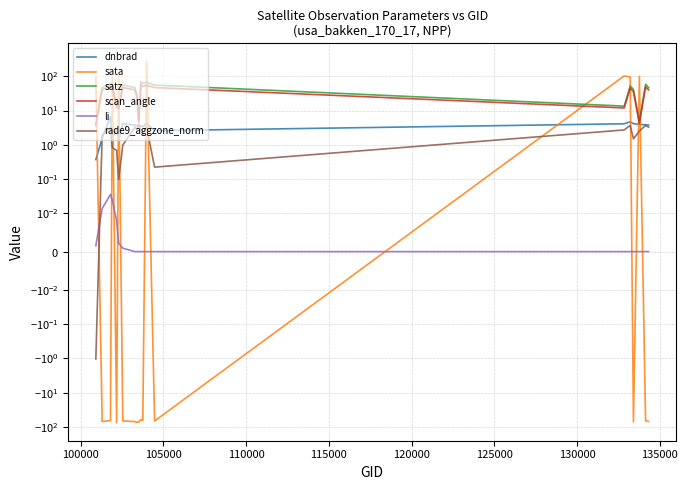

True or false: satz and rade9_aggzone_norm intersect in this chart.

False